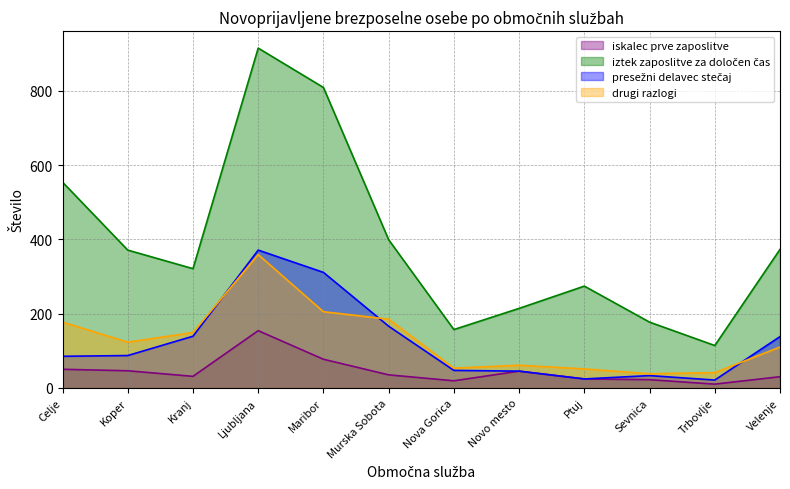

Reading right to left, transcribe all the data shown in this chart.

iskalec prve zaposlitve: Velenje=30	Trbovlje=10	Sevnica=22	Ptuj=24	Novo mesto=45	Nova Gorica=19	Murska Sobota=35	Maribor=77	Ljubljana=154	Kranj=31	Koper=46	Celje=50
iztek zaposlitve za določen čas: Velenje=373	Trbovlje=114	Sevnica=177	Ptuj=274	Novo mesto=214	Nova Gorica=157	Murska Sobota=399	Maribor=809	Ljubljana=915	Kranj=321	Koper=371	Celje=554
presežni delavec stečaj: Velenje=138	Trbovlje=21	Sevnica=33	Ptuj=24	Novo mesto=45	Nova Gorica=47	Murska Sobota=166	Maribor=311	Ljubljana=371	Kranj=139	Koper=87	Celje=85
drugi razlogi: Velenje=110	Trbovlje=41	Sevnica=38	Ptuj=51	Novo mesto=61	Nova Gorica=53	Murska Sobota=185	Maribor=205	Ljubljana=359	Kranj=149	Koper=123	Celje=177